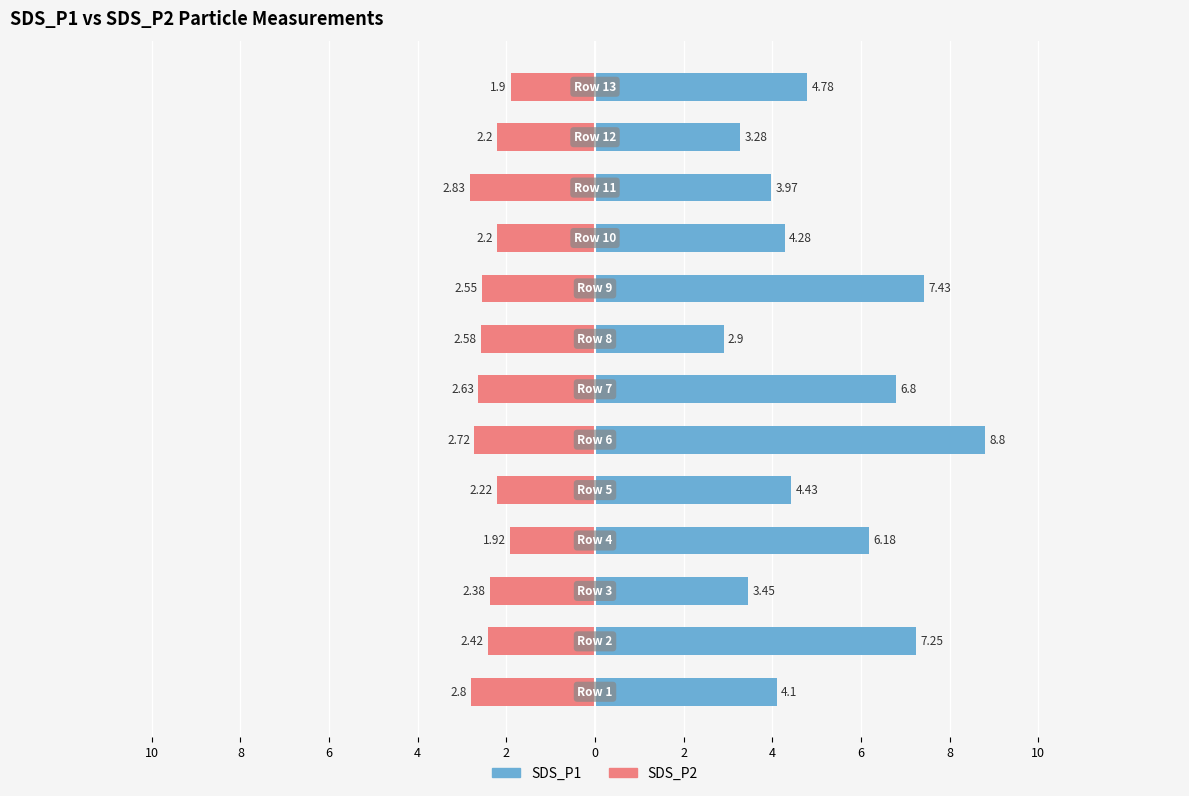

What are all the series names shown in the legend?

SDS_P1, SDS_P2